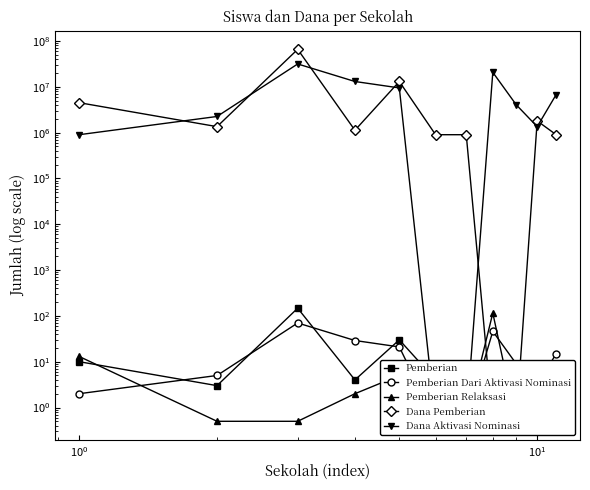

Which series changed the most between $\mathdefault{10^{-2}}$ and $\mathdefault{10^{3}}$?

Dana Pemberian